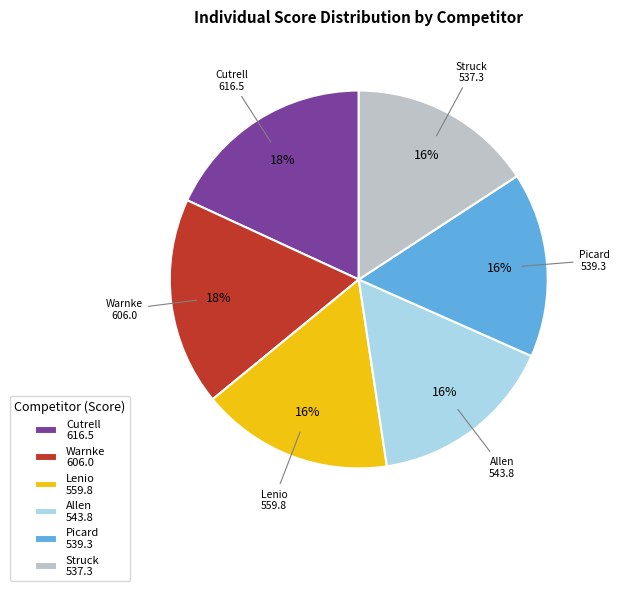

Does Allen represent more than half of the total?

No